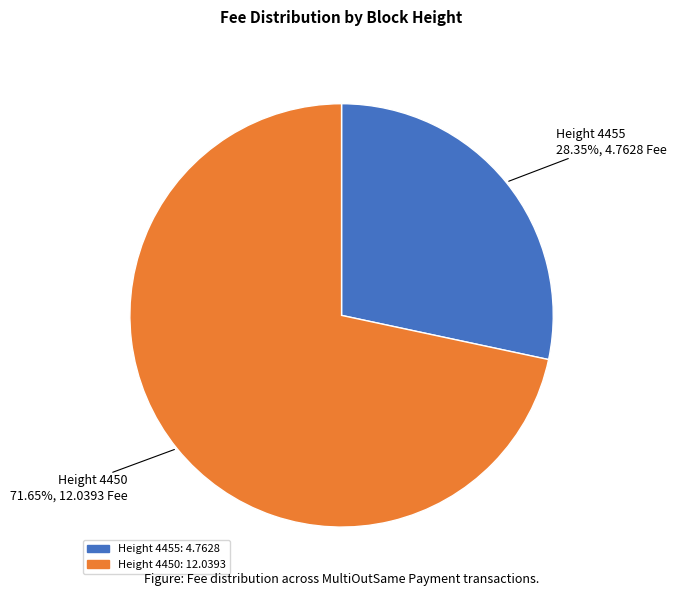

Does any single category account for the majority?

Yes